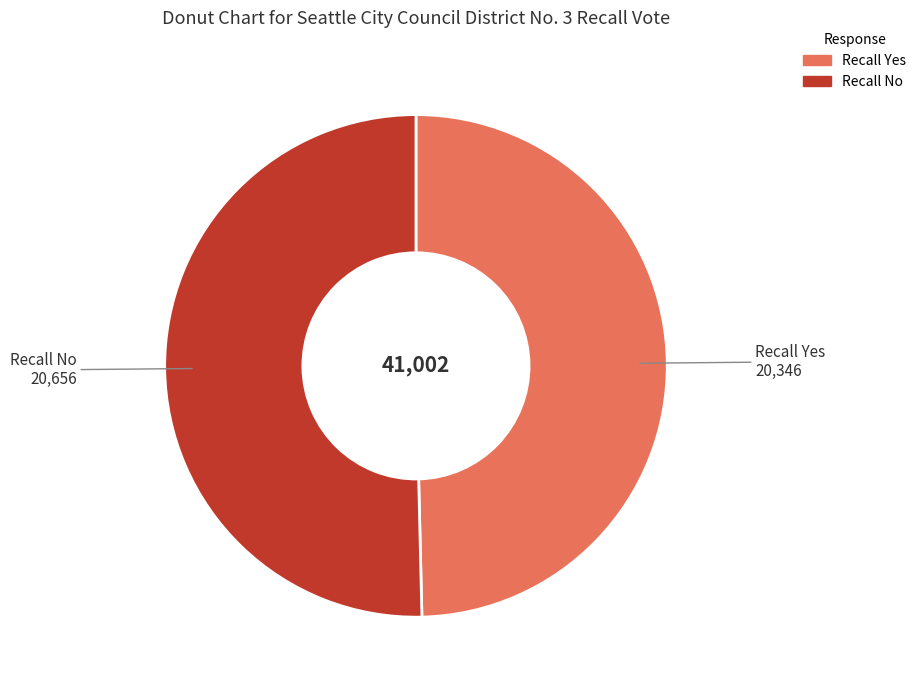

Do Recall No and Recall Yes together represent more than half of the pie?

Yes